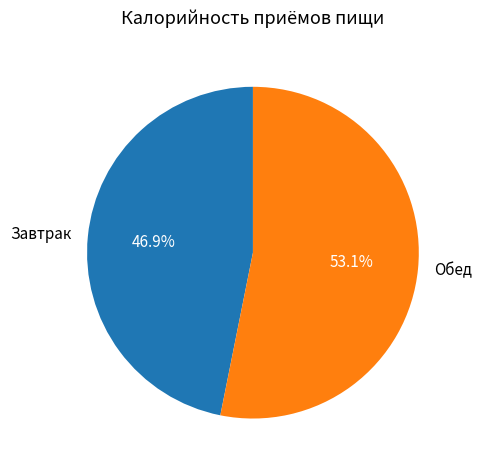

To the nearest percent, what is the difference between the Обед and Завтрак slice percentages?

6%